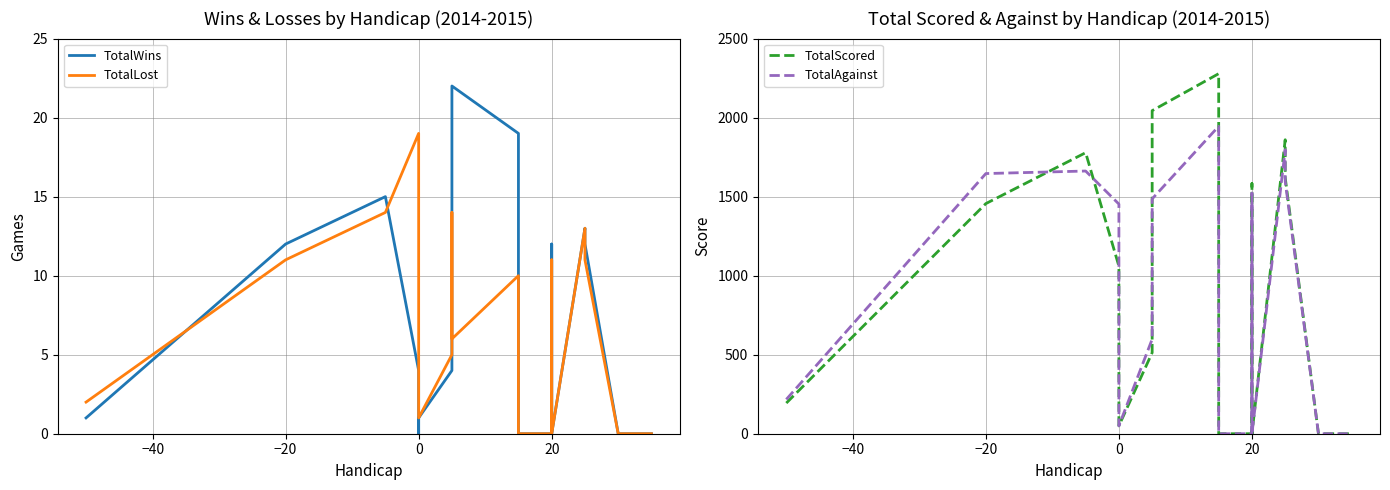

How many values in the TotalWins series are below 1?

10